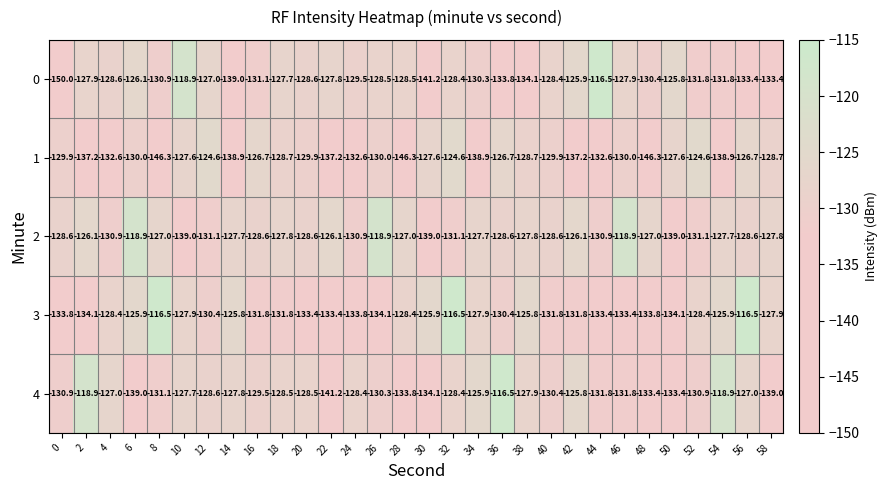

What is the minimum value shown in the chart?

-150.0